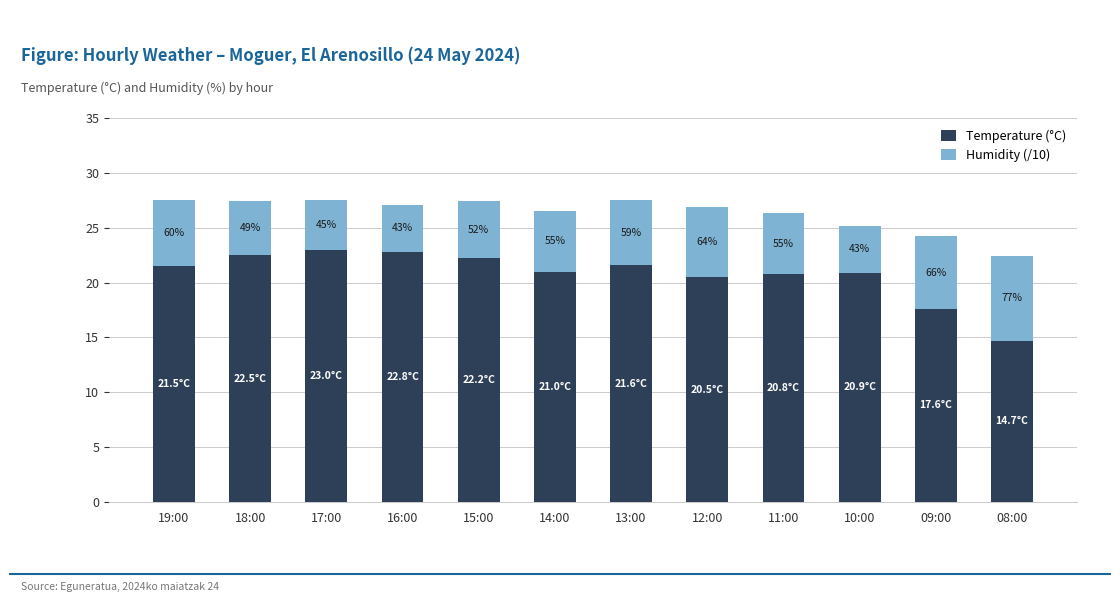

True or false: Humidity (/10) has a value of 2.7 at 11:00.

False